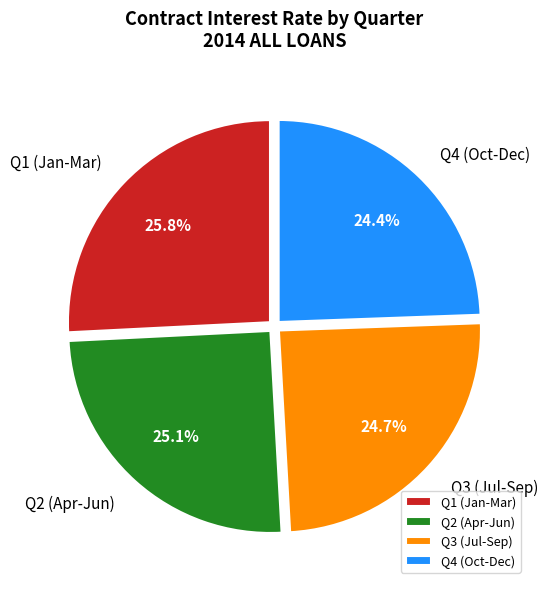

How many slices are in this pie chart?

4